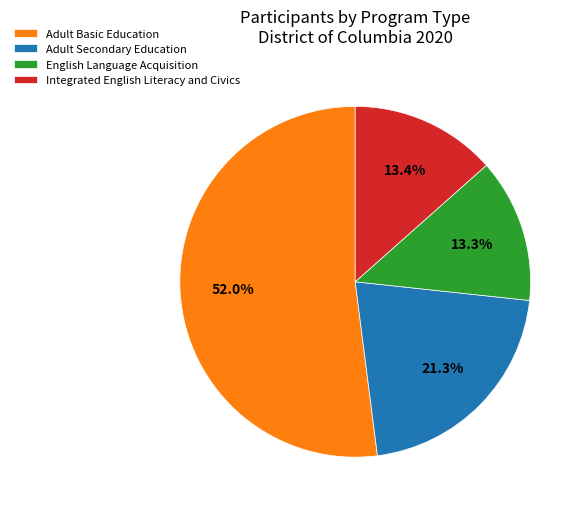

What is the largest slice in the pie chart?

Adult Basic Education